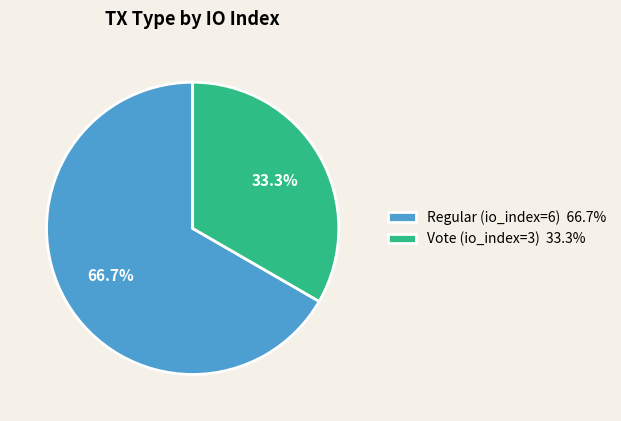

Does Vote (io_index=3) account for over 50% of the chart?

No